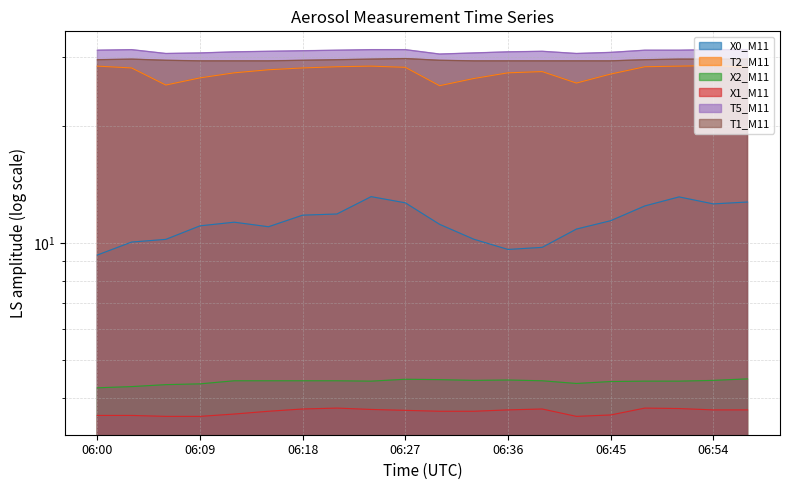

Rank the categories by X2_M11 value from lowest to highest.

06:00, 06:03, 06:06, 06:09, 06:42, 06:45, 06:24, 06:48, 06:51, 06:12, 06:15, 06:18, 06:21, 06:39, 06:33, 06:54, 06:36, 06:30, 06:27, 06:57